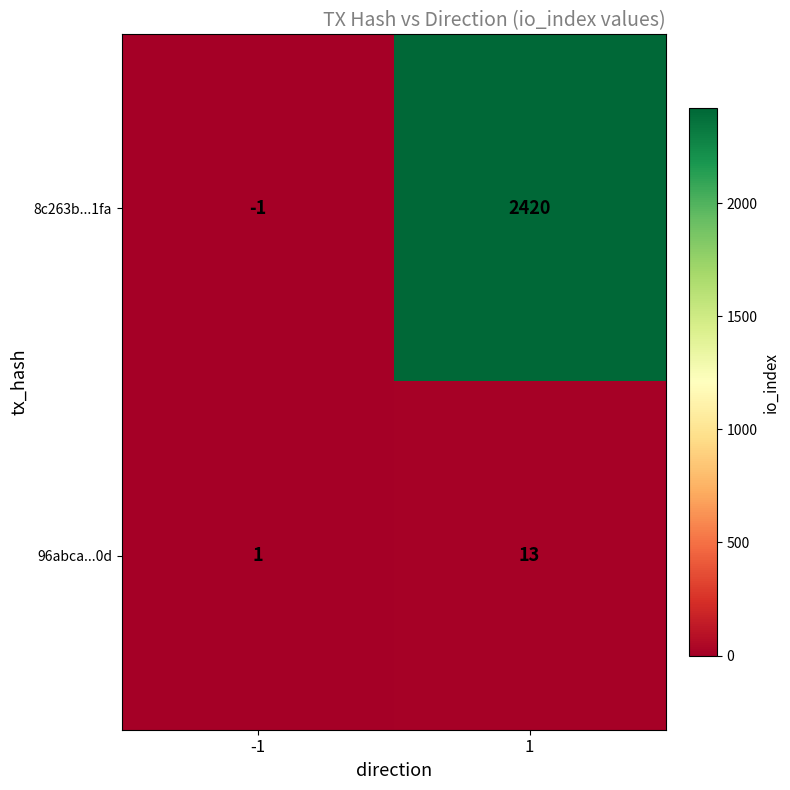

What is the average value of the 8c263b...1fa series?

1210